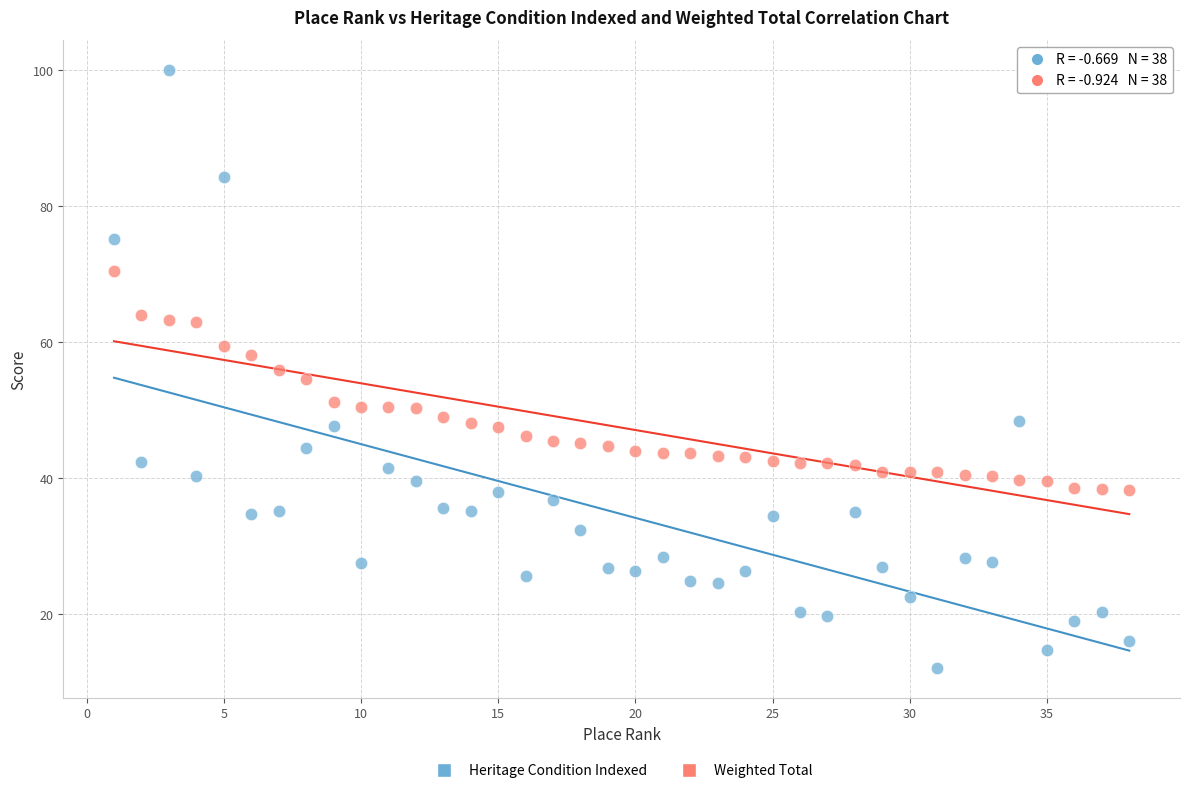

Across all data points, what is the range of Y values (max minus min)?

88.0